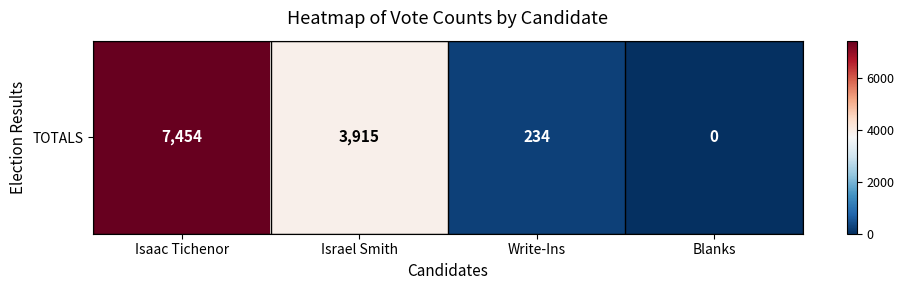

Where does the data first go above 3915?

Isaac Tichenor